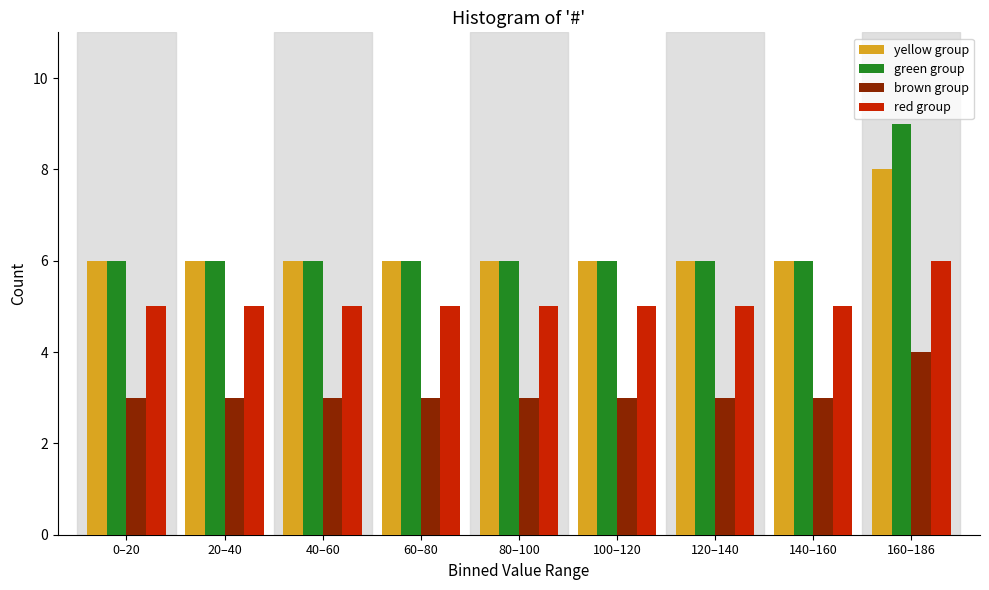

What is the maximum value for brown group?

4